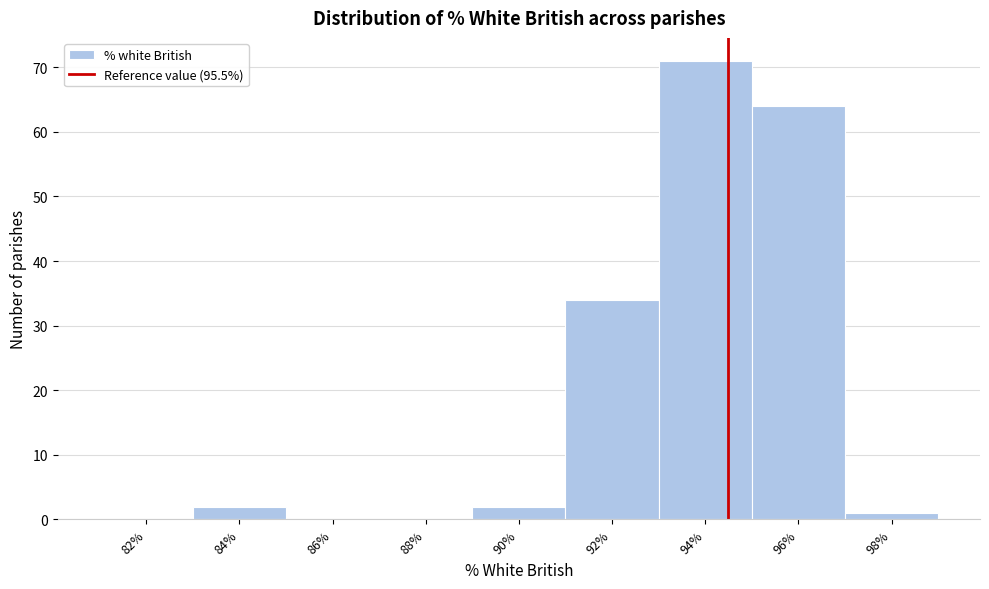

Reading left to right, transcribe all the data shown in this chart.

82%=0	84%=2	86%=0	88%=0	90%=2	92%=34	94%=71	96%=64	98%=1